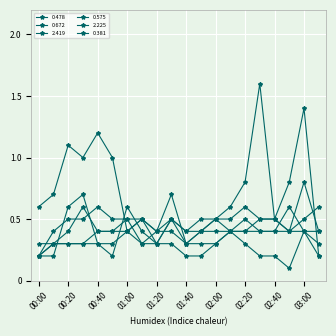

Which category has the lowest value across all series?

02:50